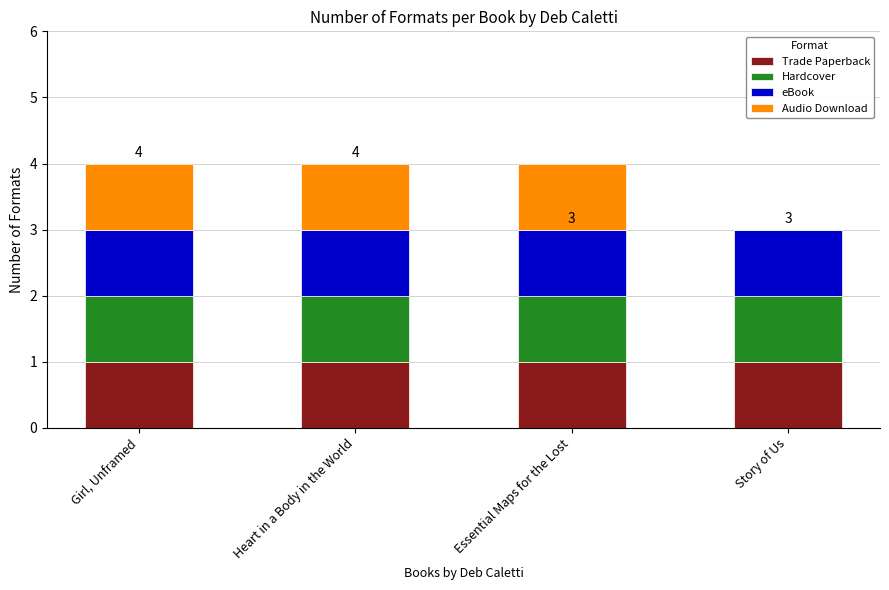

What is the sum of all Trade Paperback values?

4